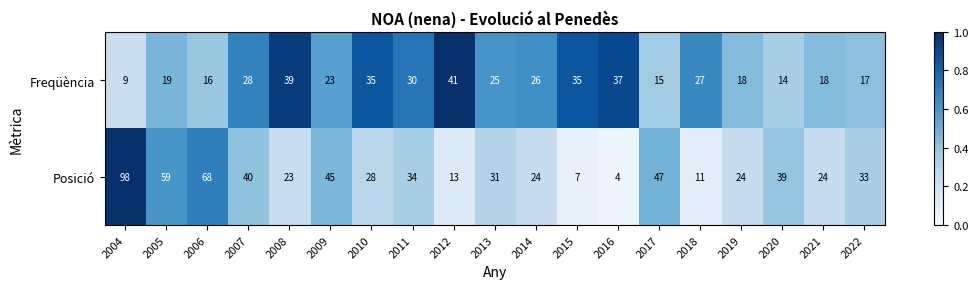

True or false: Freqüència has a value of 26 at 2014.

True